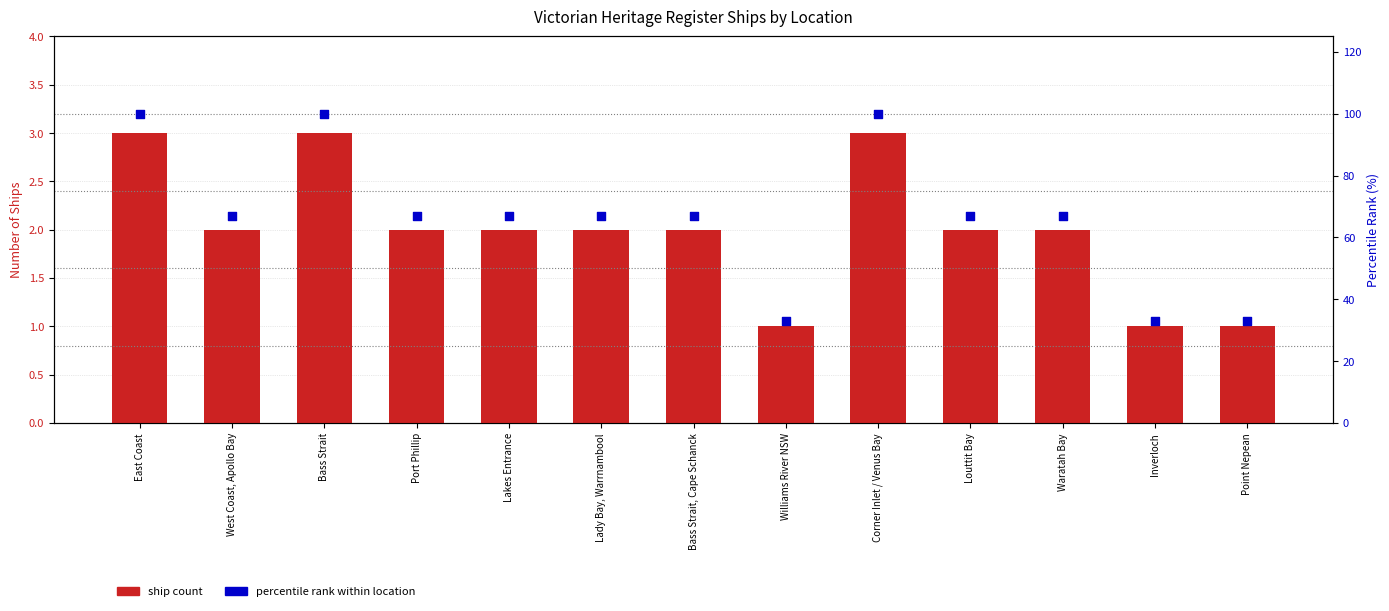

Which series has the largest total across all categories?

percentile rank within location